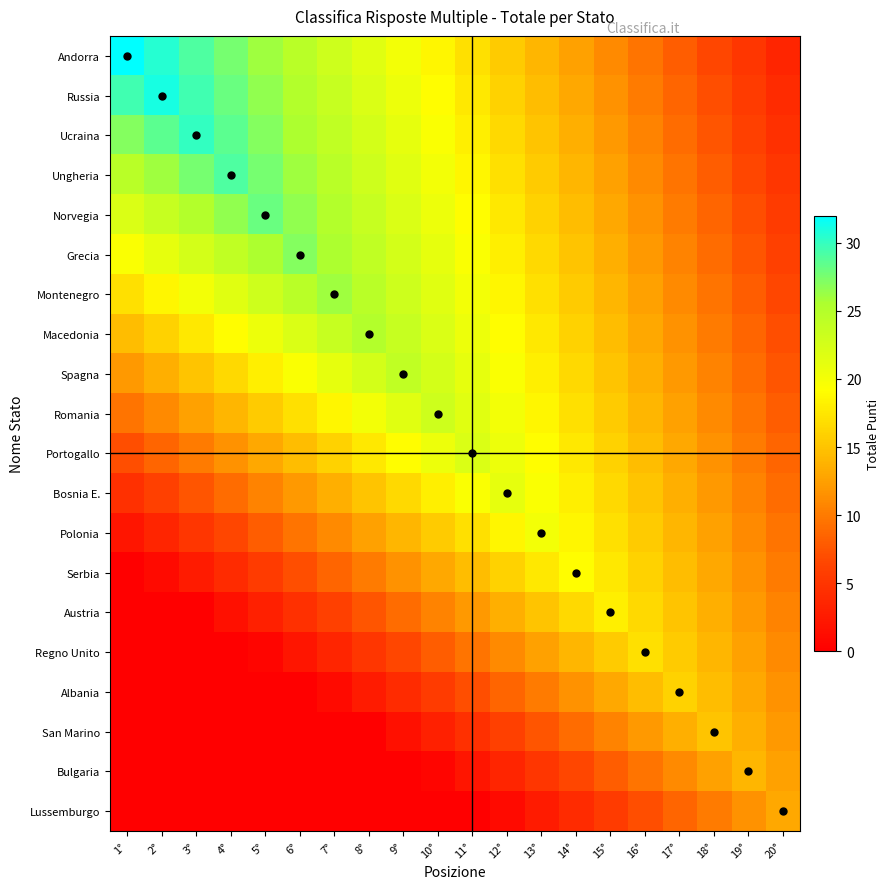

At which category is the sum across all series the highest?

10°